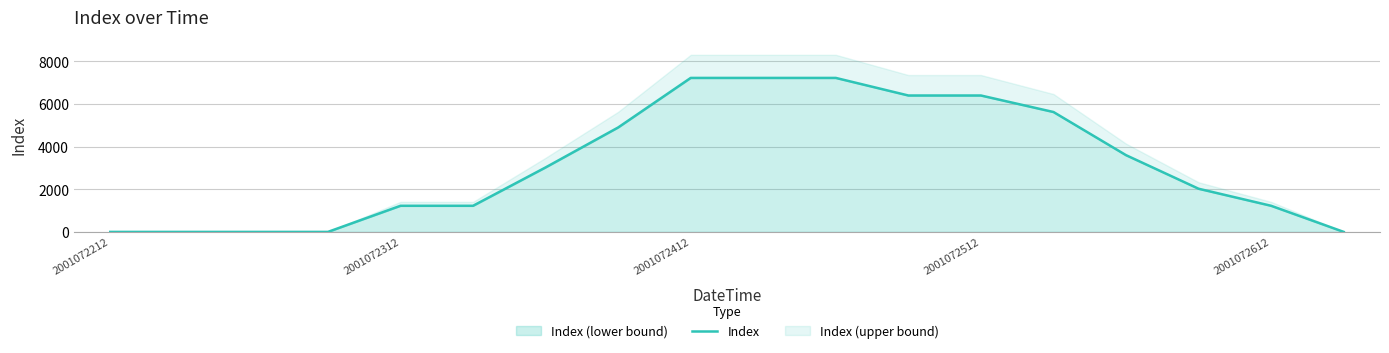

What is the average value?

3185